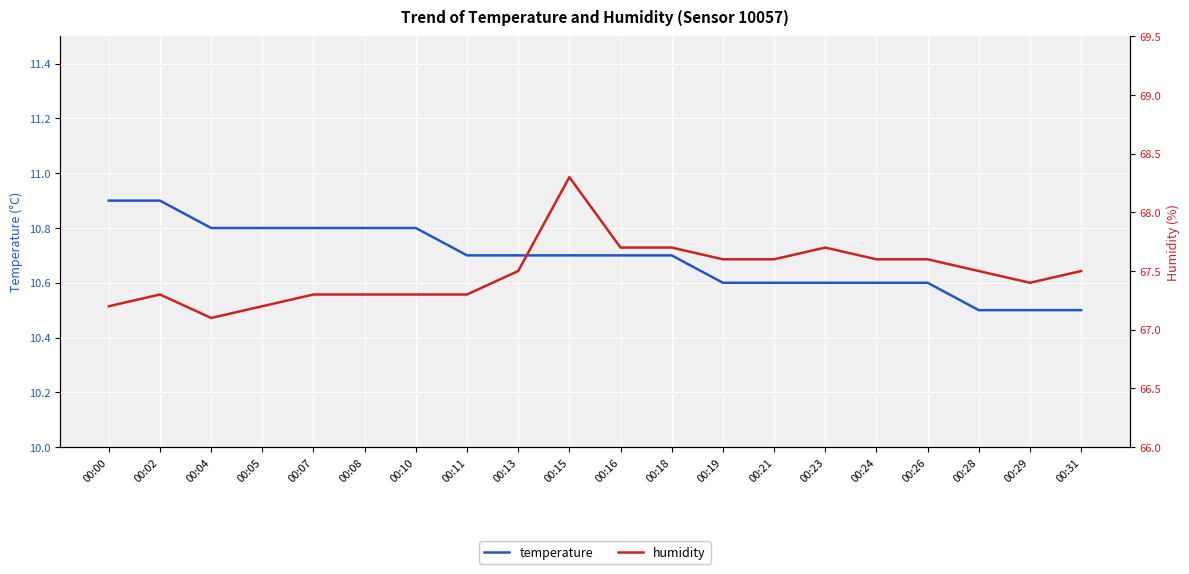

True or false: temperature and humidity intersect in this chart.

False